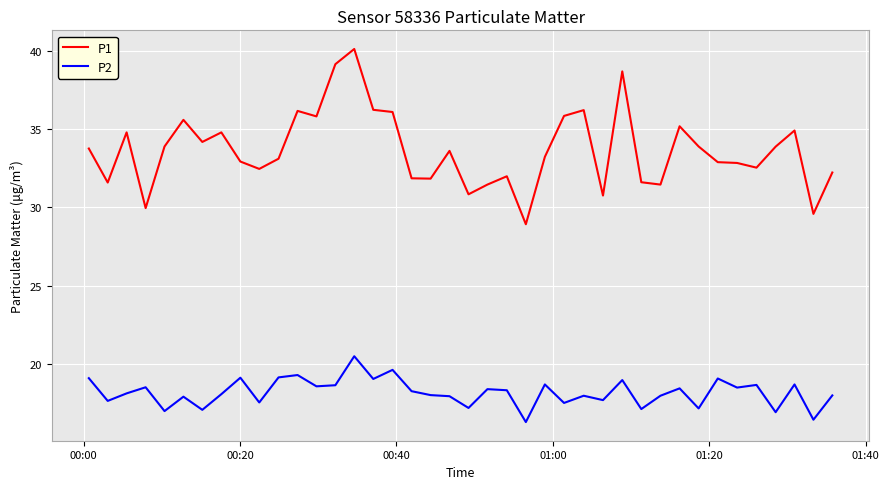

What are all the series names shown in the legend?

P1, P2